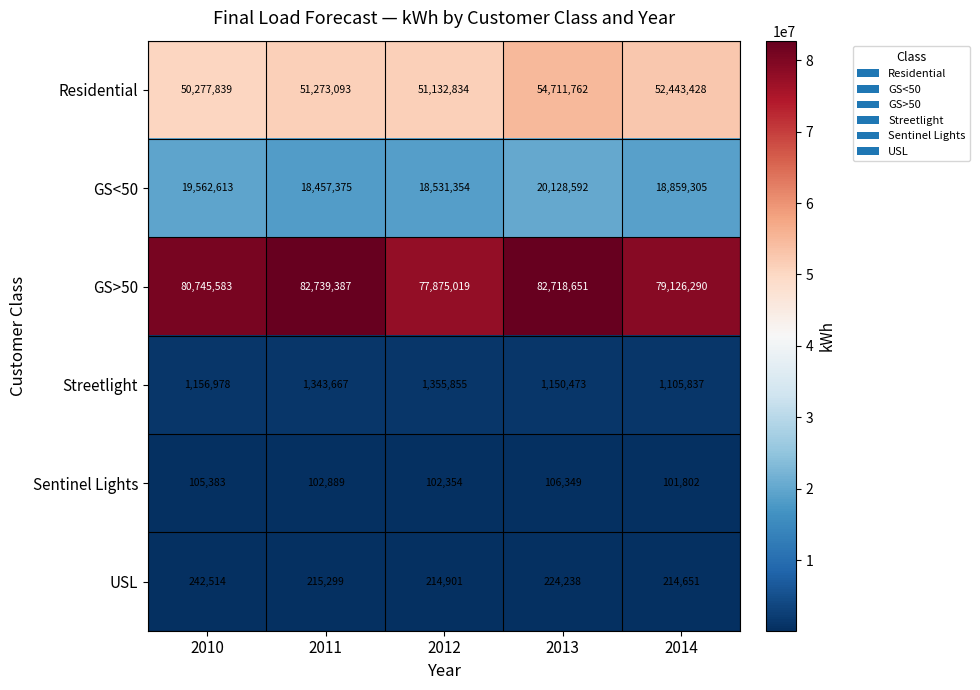

What is the difference between the highest and lowest values at 2011?

82636498